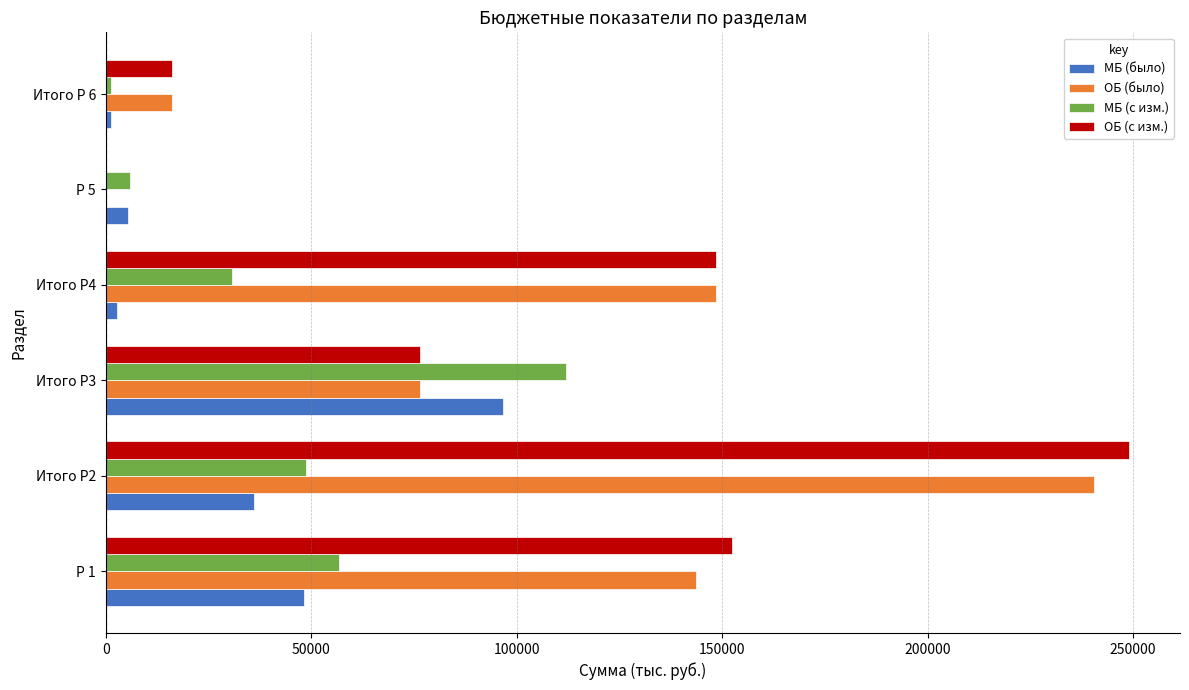

Which series changed the most between Итого Р2 and Итого Р4?

ОБ (с изм.)